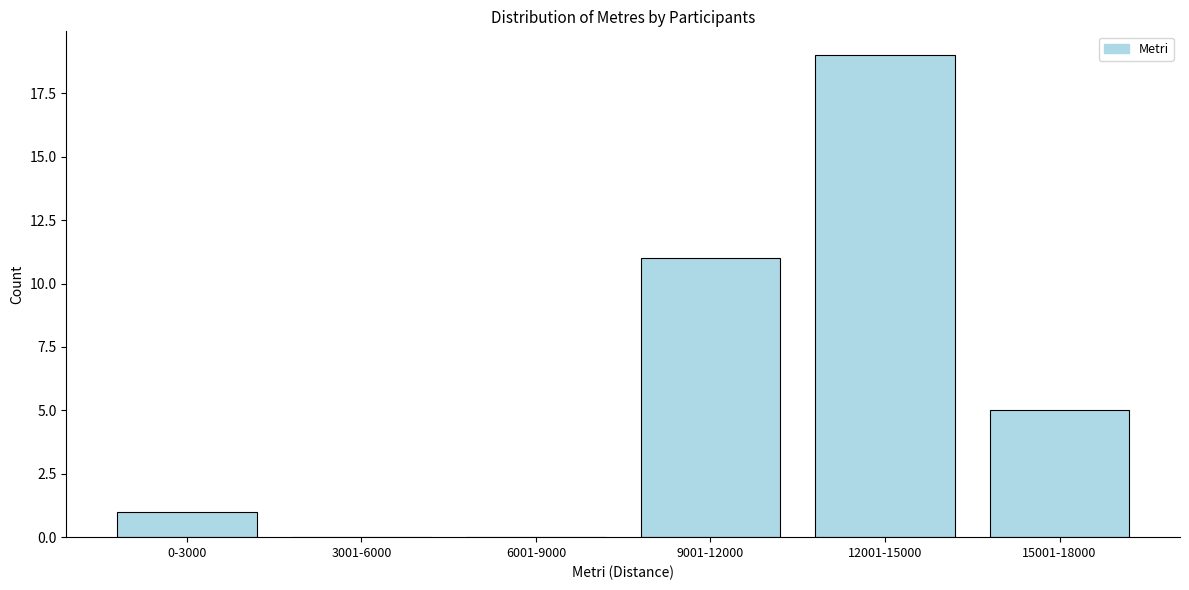

Reading left to right, extract all data points from this chart.

0-3000=1	3001-6000=0	6001-9000=0	9001-12000=11	12001-15000=19	15001-18000=5